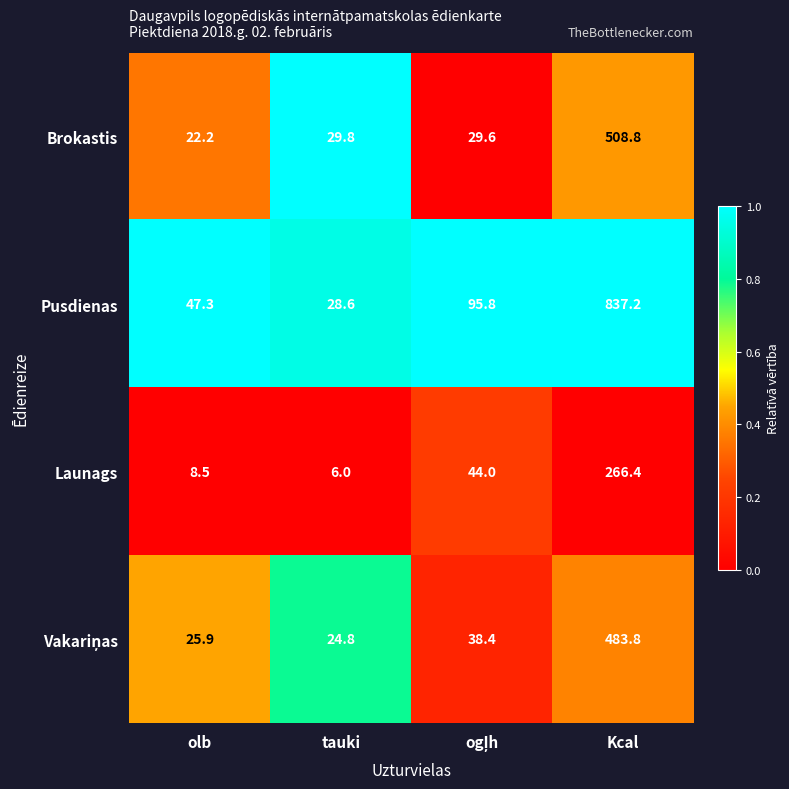

What is the sum of the Pusdienas values at Kcal and olb?

884.5